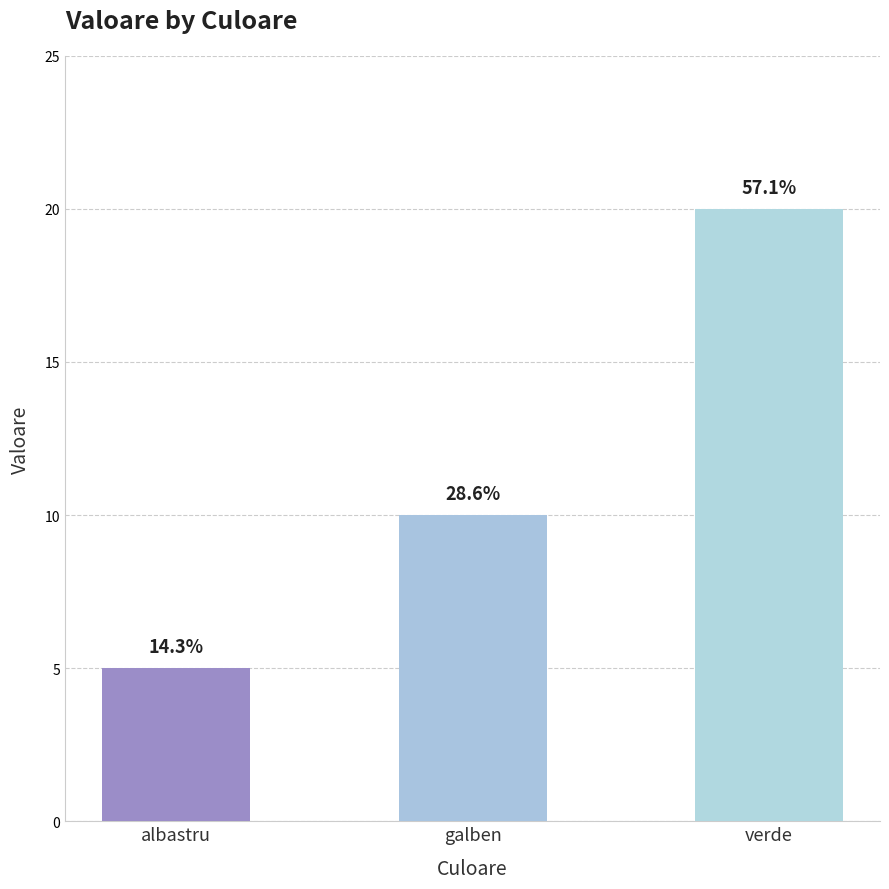

List the labels in order of value, largest first.

verde, galben, albastru